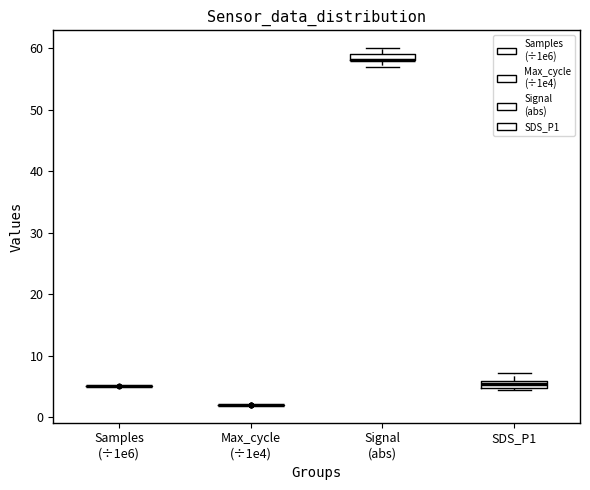

Where is the upper edge of the box for Signal (abs) on the y-axis? The values are not printed on the chart, so give them approximately, as read against the axis.

59